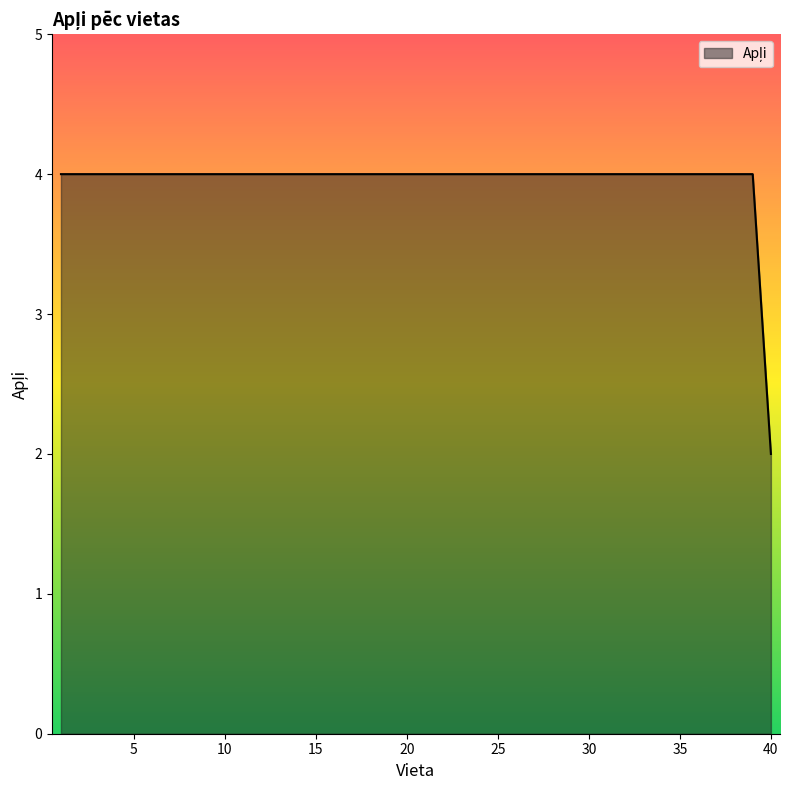

What is the smallest value displayed?

2